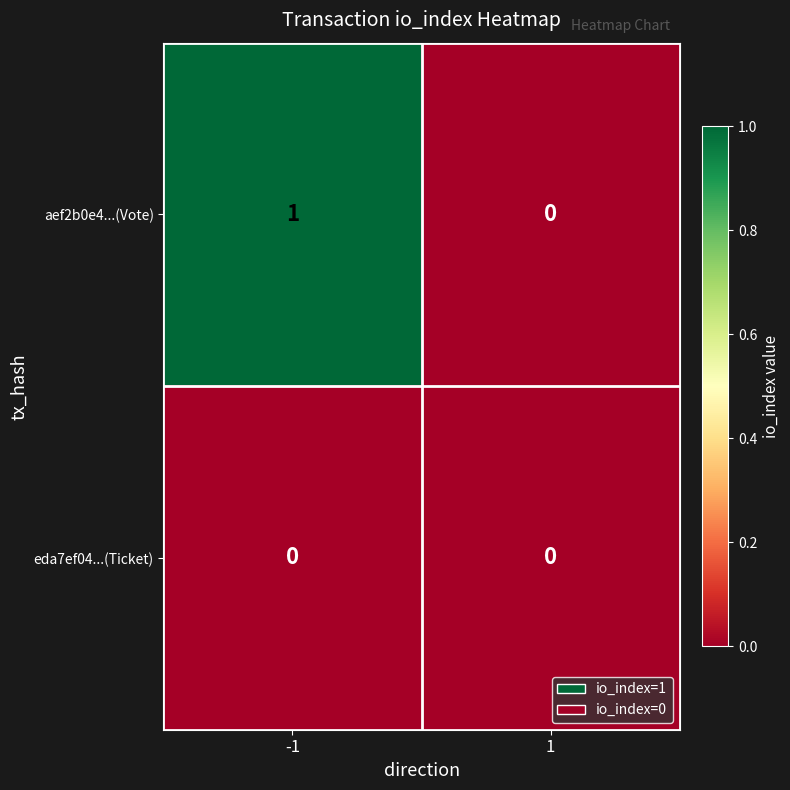

Which series has the largest range (max minus min)?

aef2b0e4...(Vote)